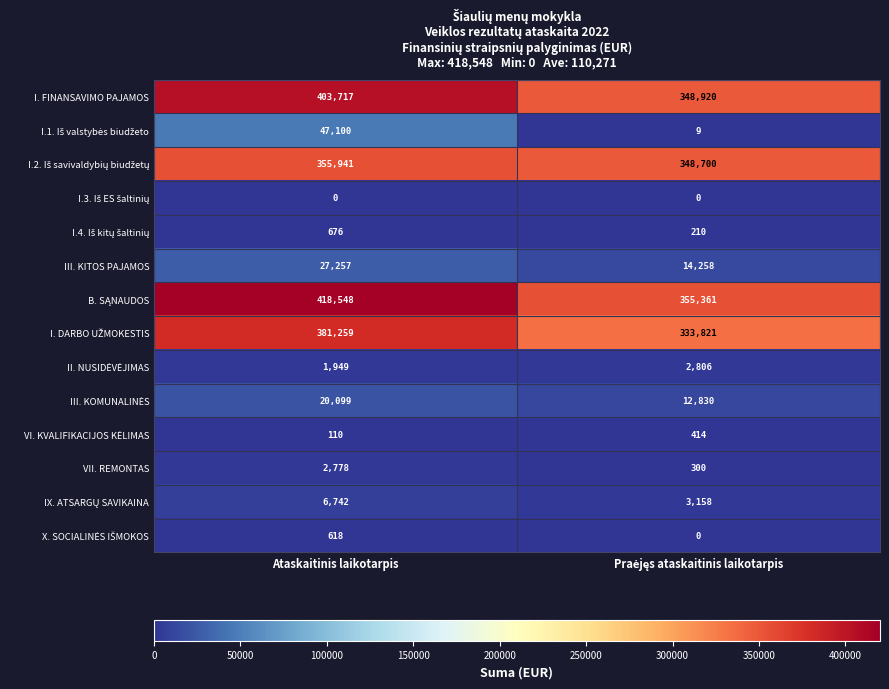

What is the greatest value displayed?

418548